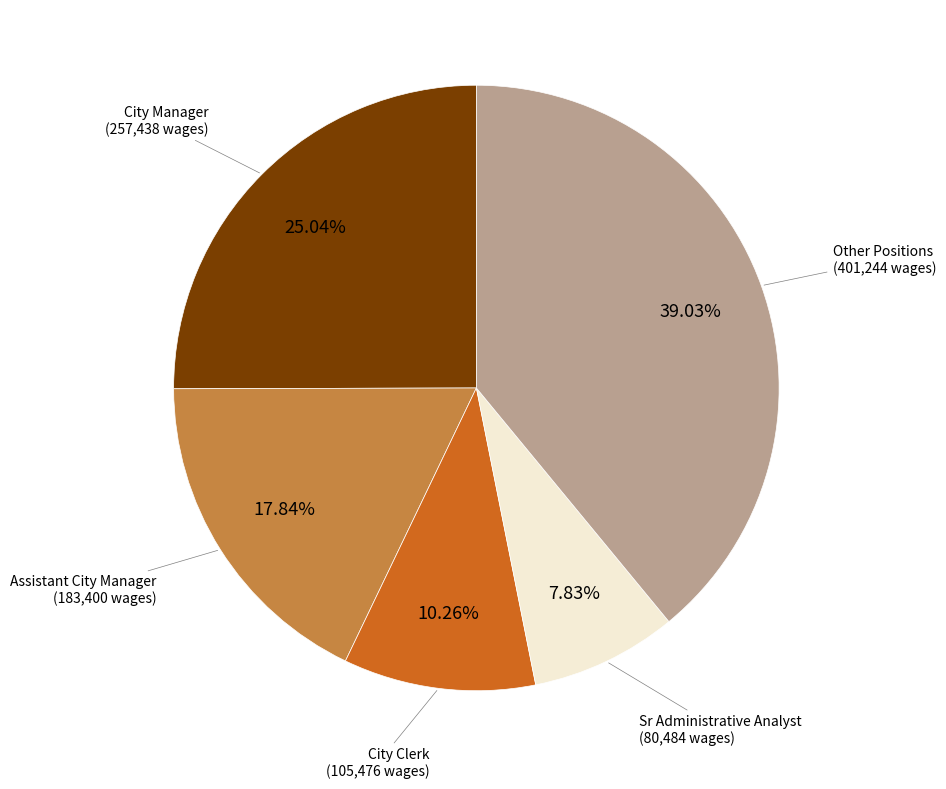

Does any single category account for the majority?

No